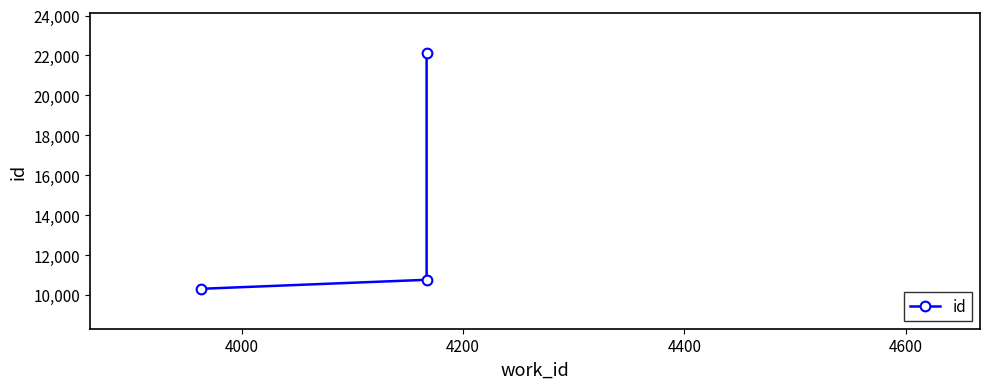

What is the greatest value displayed?

22108